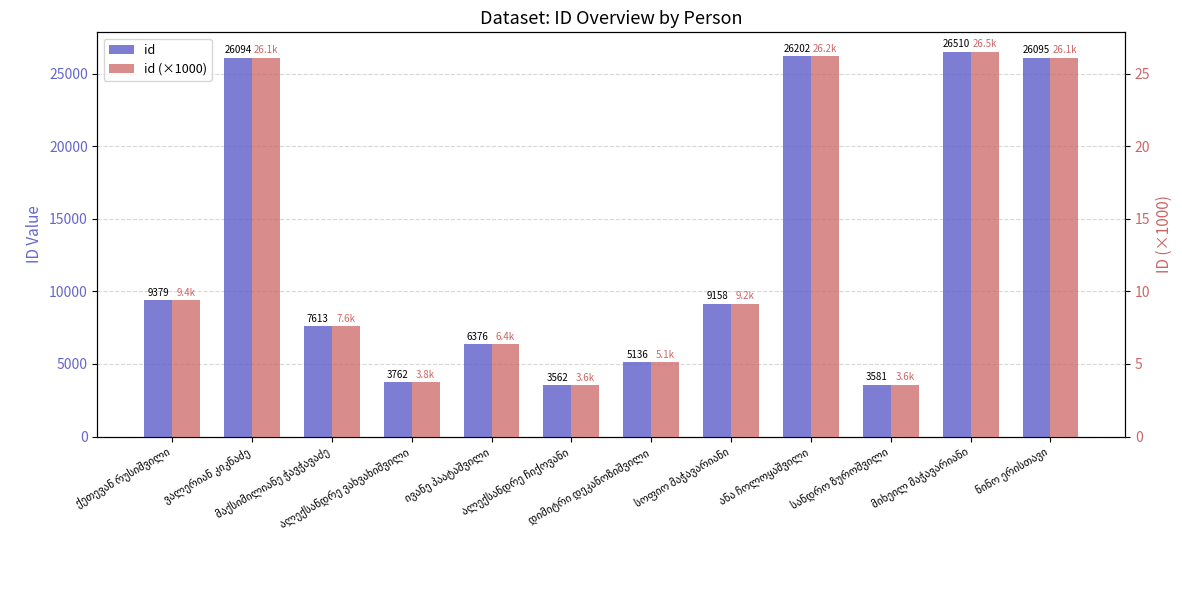

Read the id (×1000) value at ნინო ერისთავი.

26.1